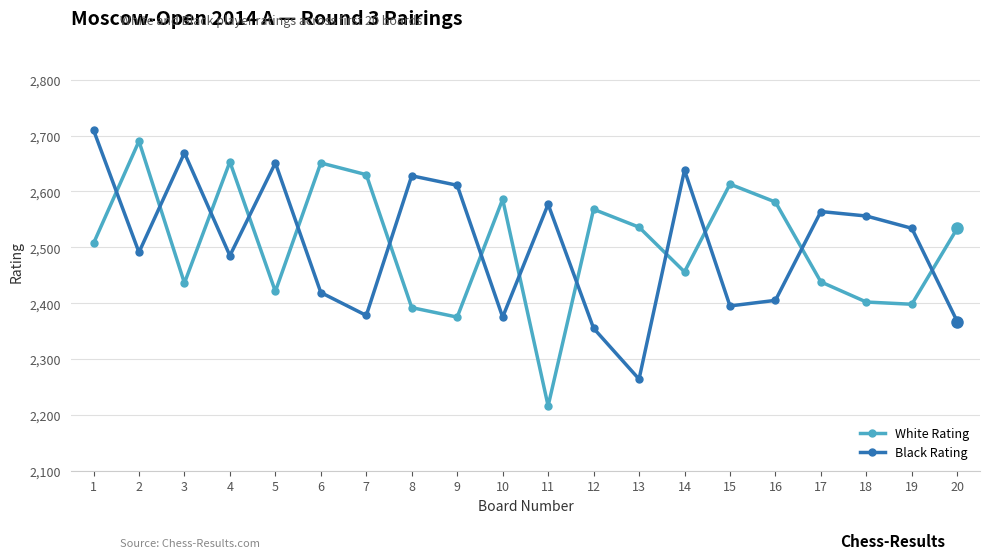

What is the highest value of the Black Rating series?

2710